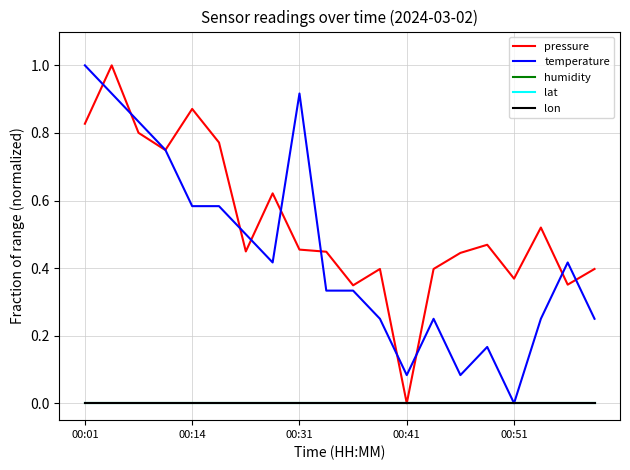

Rank the series by their maximum value, from highest to lowest.

pressure, temperature, humidity, lat, lon